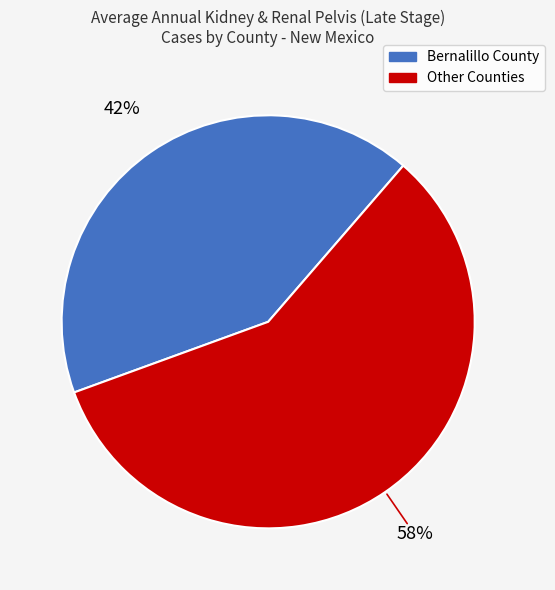

Count the number of slices in the pie.

2